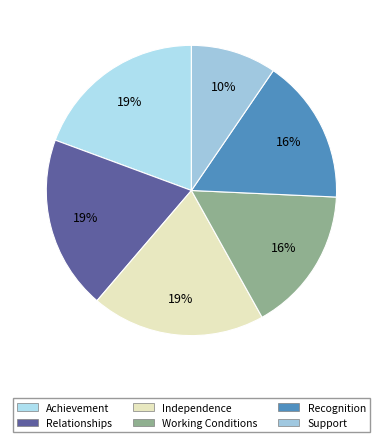

Is Independence the majority of the pie?

No